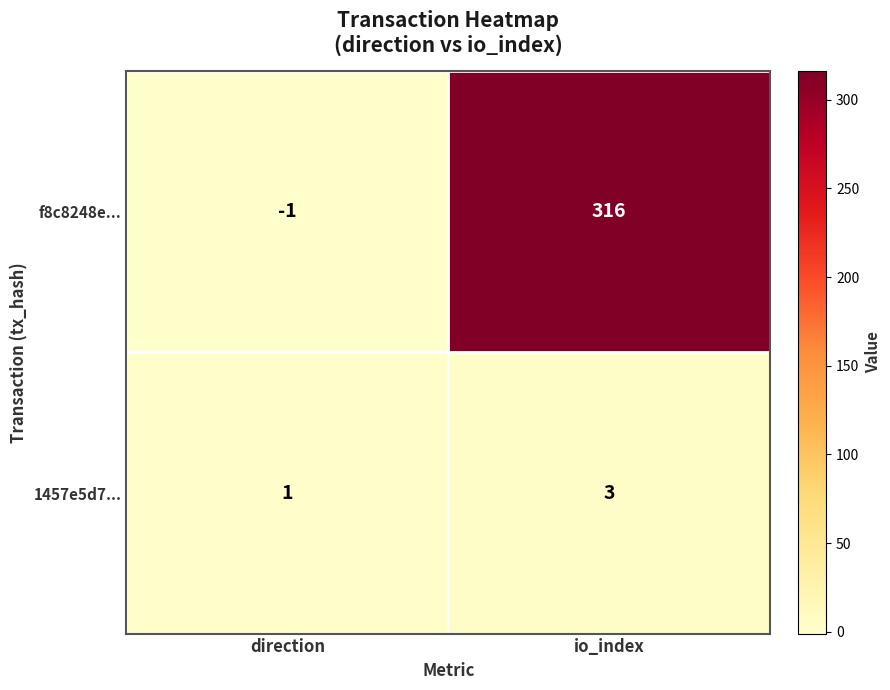

At how many categories does at least one series exceed 21?

1